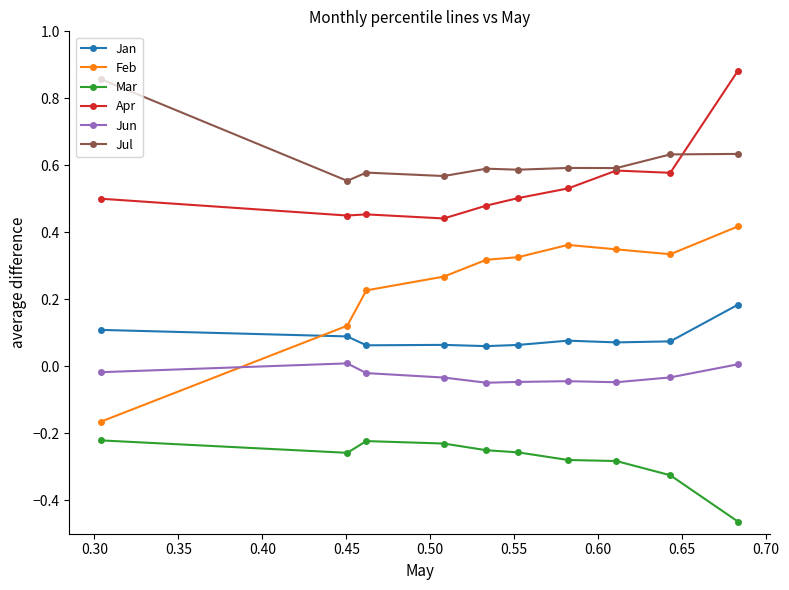

Which series has the widest spread of values?

Feb